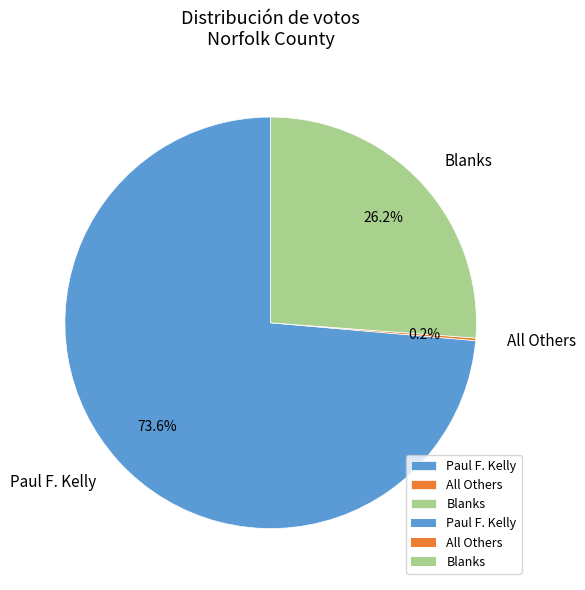

What percentage is NOT represented by Paul F. Kelly?

26.4%